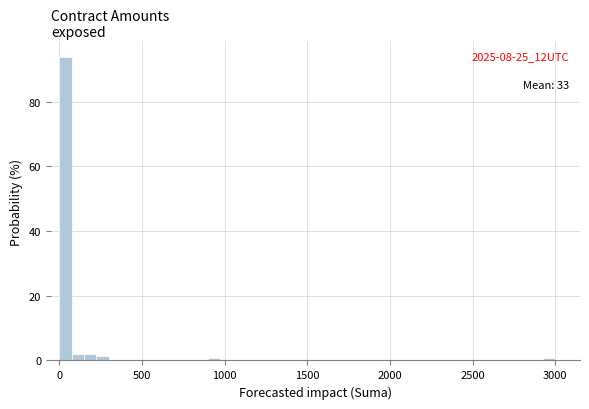

Around what value on the x-axis is the tallest bar? Give the approximate position of its centre, as read against the axis.

50